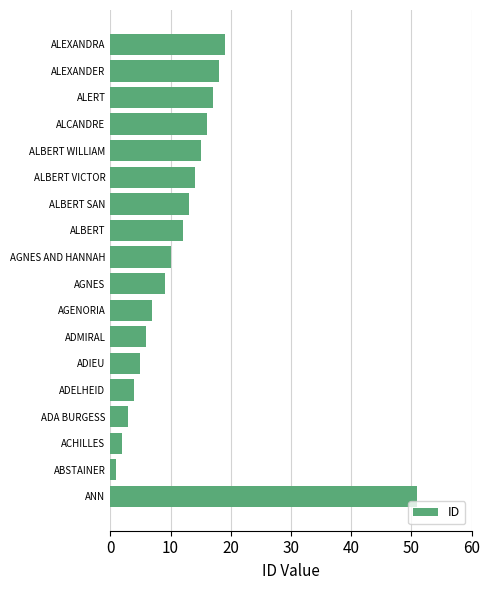

What is the ratio of the value at ALEXANDRA to the value at ALERT?

1.1